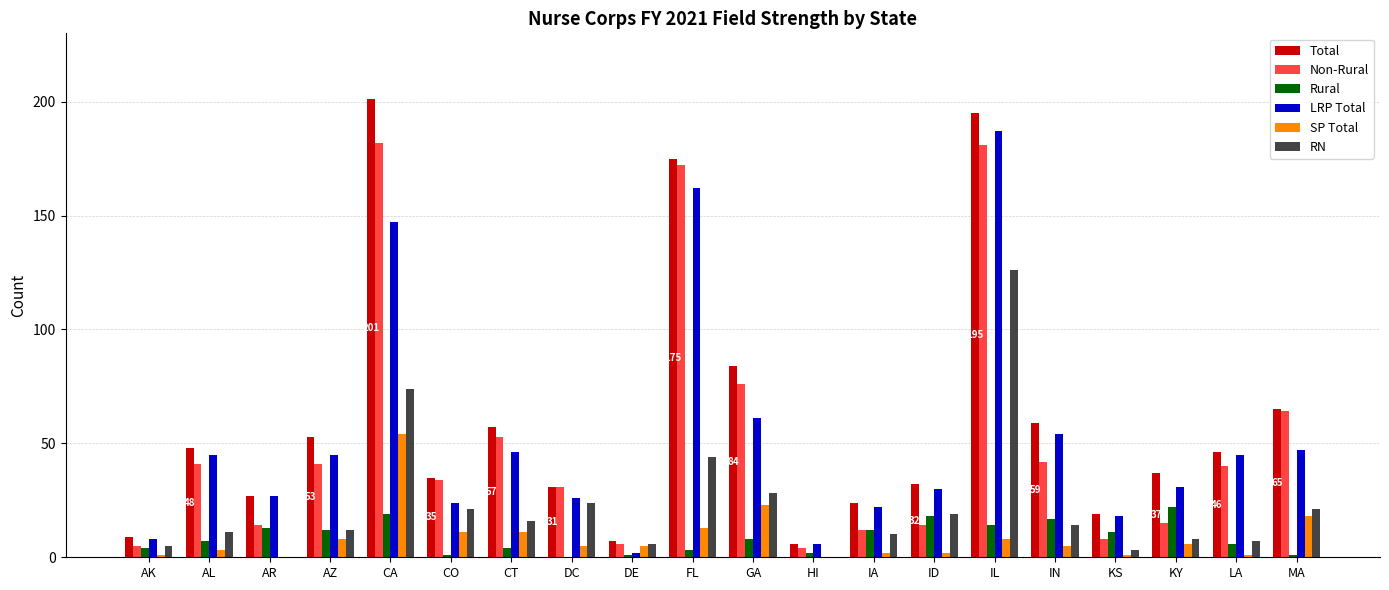

At which label does RN reach its peak?

IL